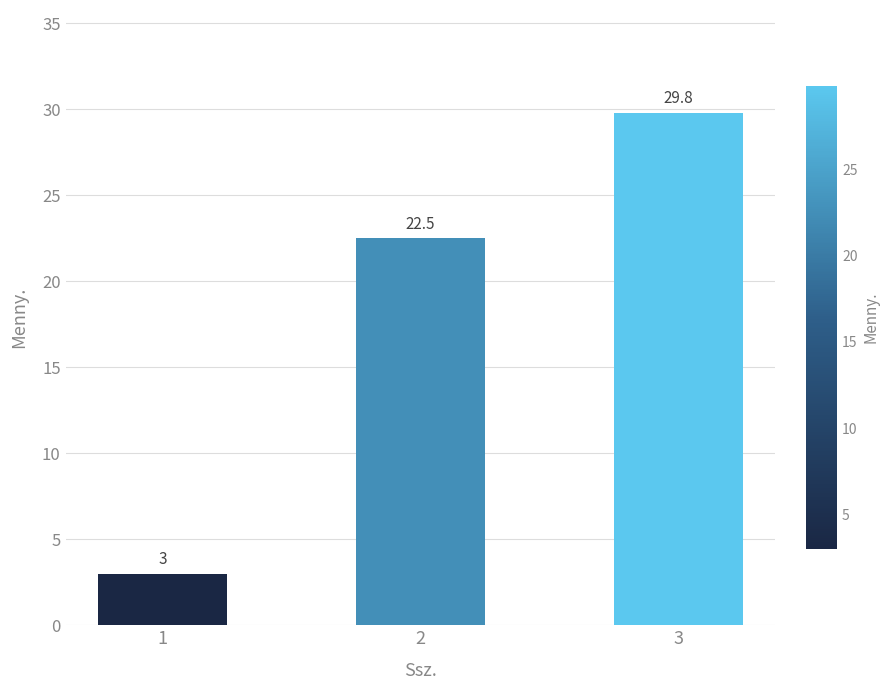

How many categories are shown in the chart?

3